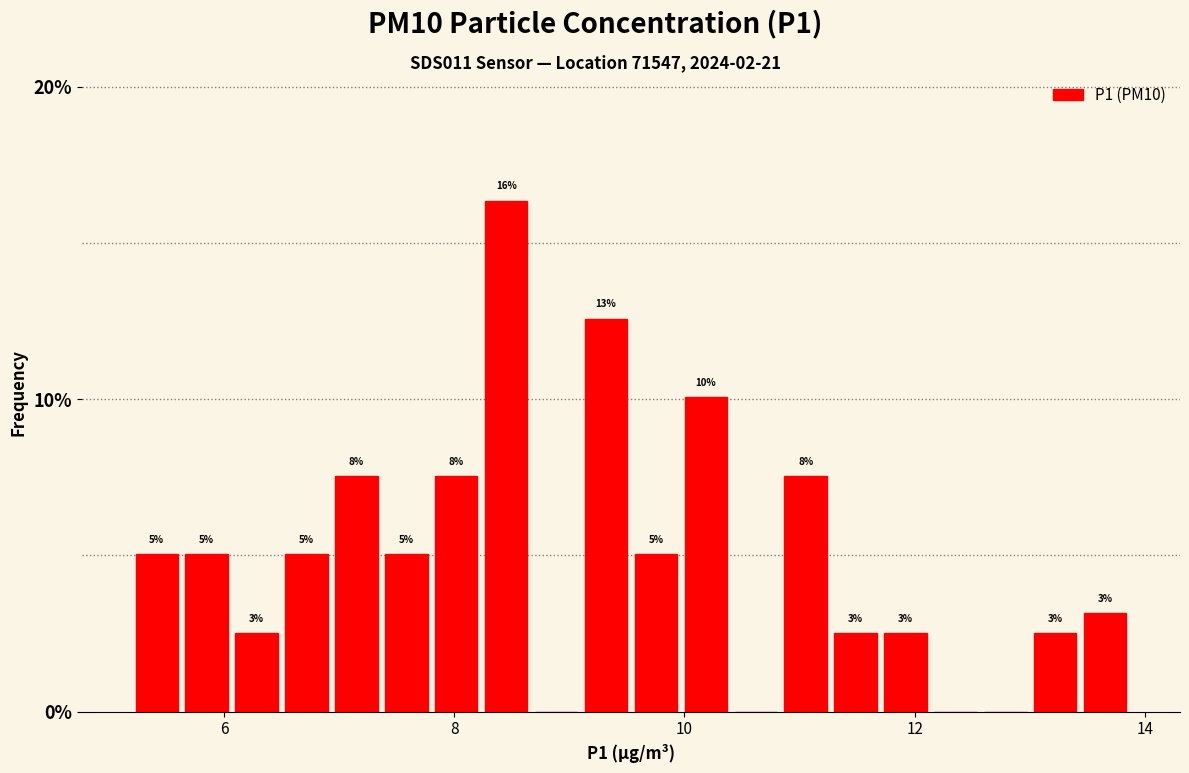

Read against the x-axis, roughly where is the centre of the tallest bar?

8.4